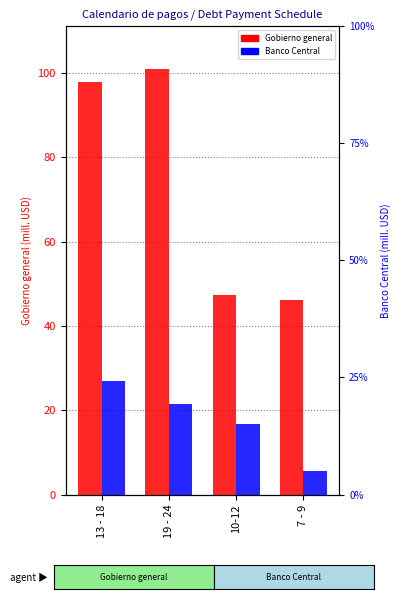

List the series in order of their peak value, lowest first.

Banco Central, Gobierno general